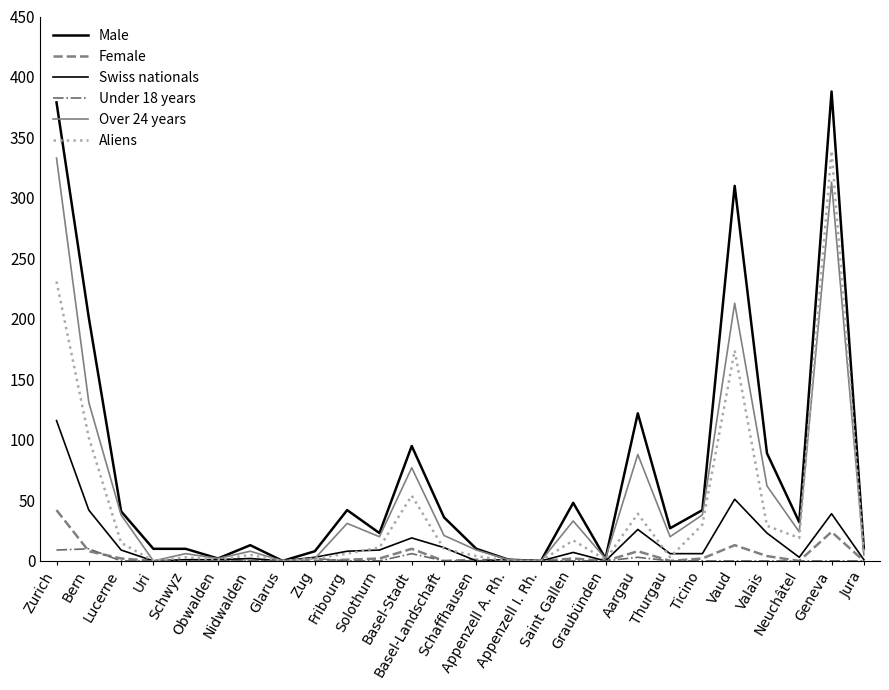

Where is the first local minimum for Aliens?

Uri